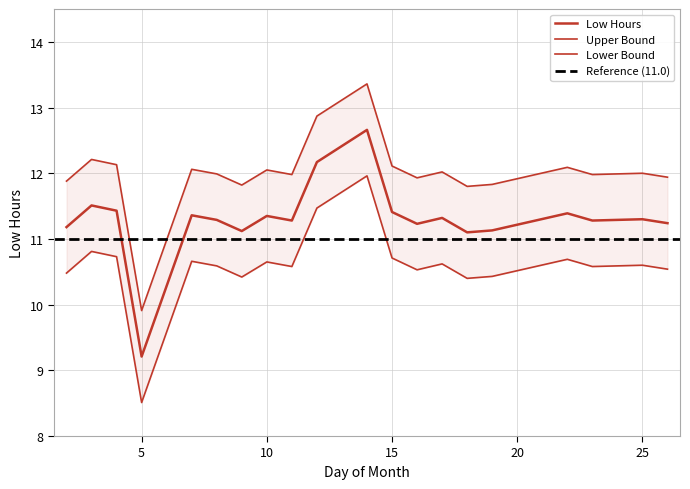

At which label is Low Hours closest to 10?

5